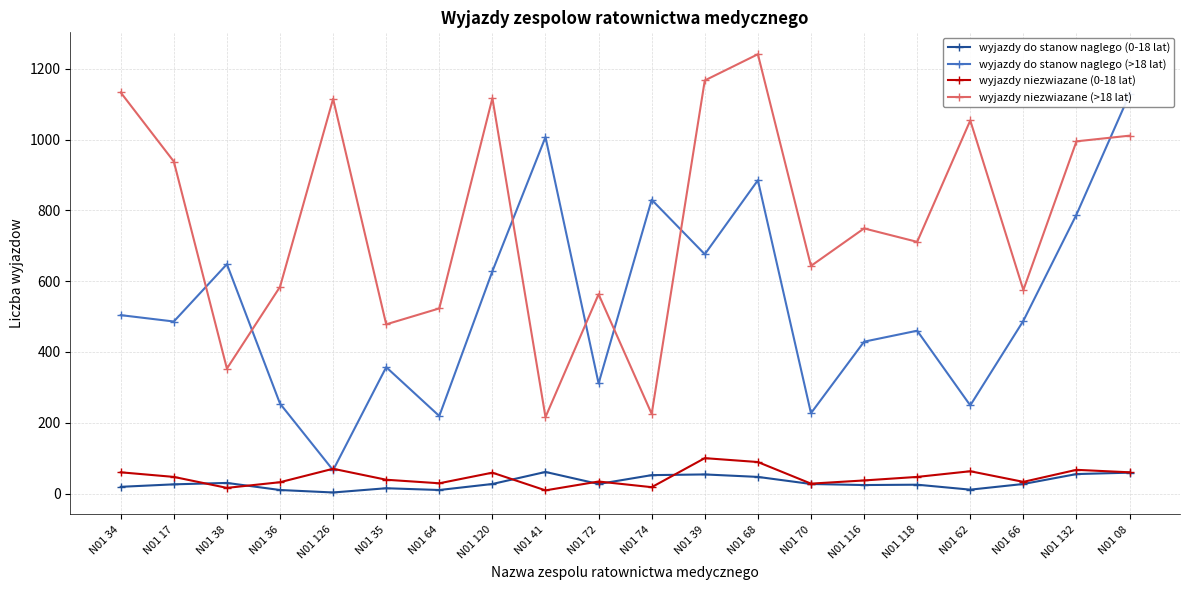

Which series has the largest total across all categories?

wyjazdy niezwiazane (>18 lat)